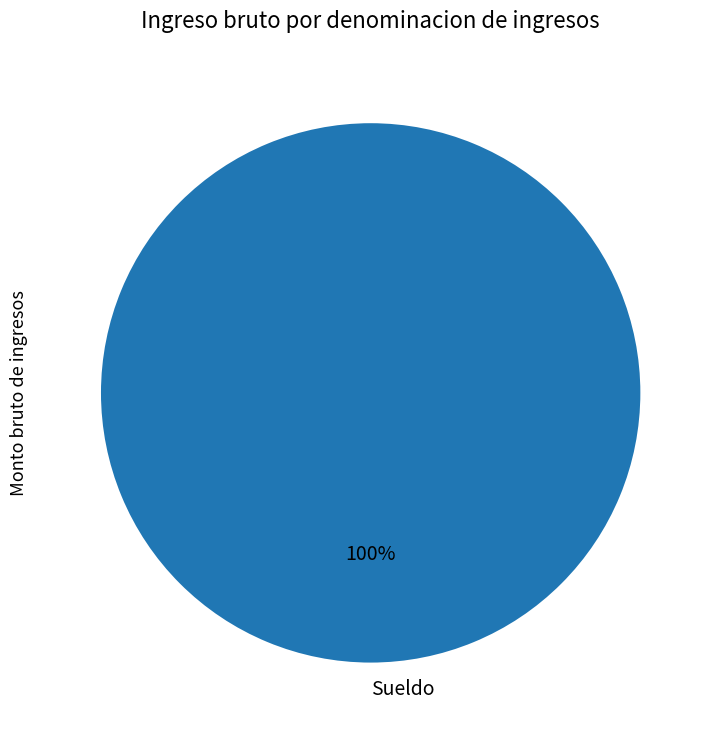

Is there any slice that represents more than half of the pie?

Yes